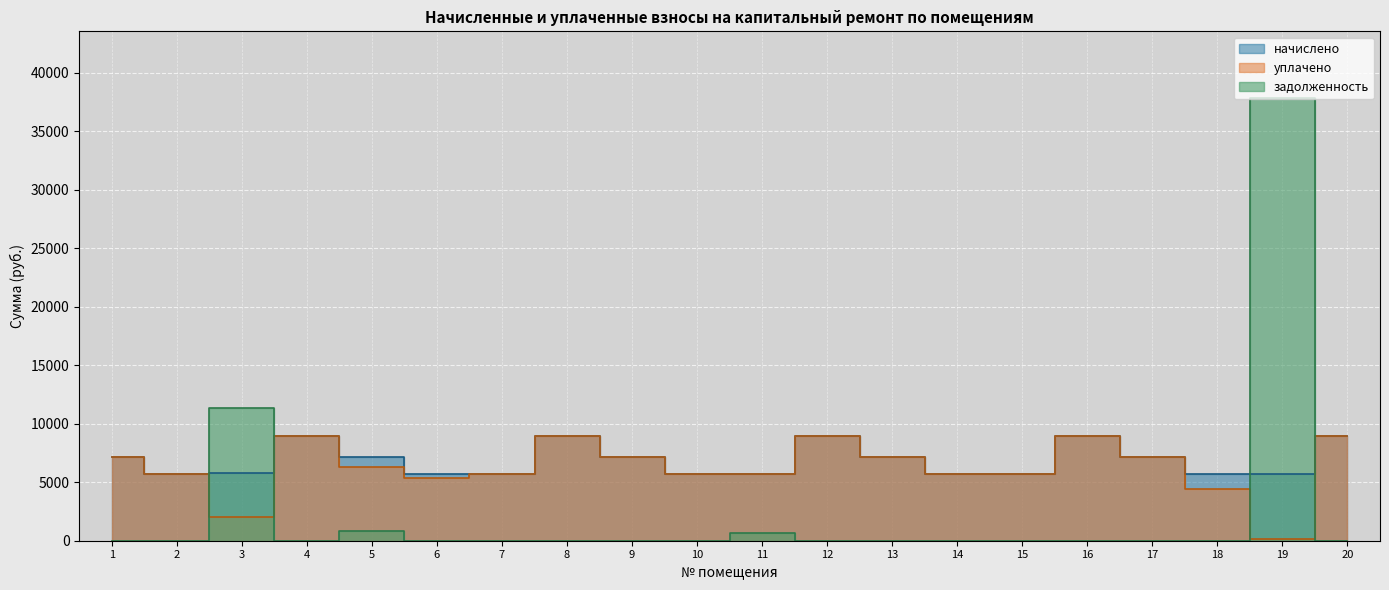

Is it true that задолженность equals 0.0 at 14?

True